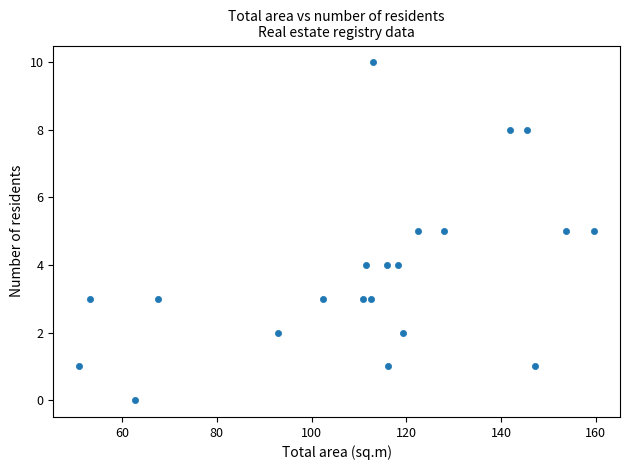

What is the range of Y values (max minus min)?

10